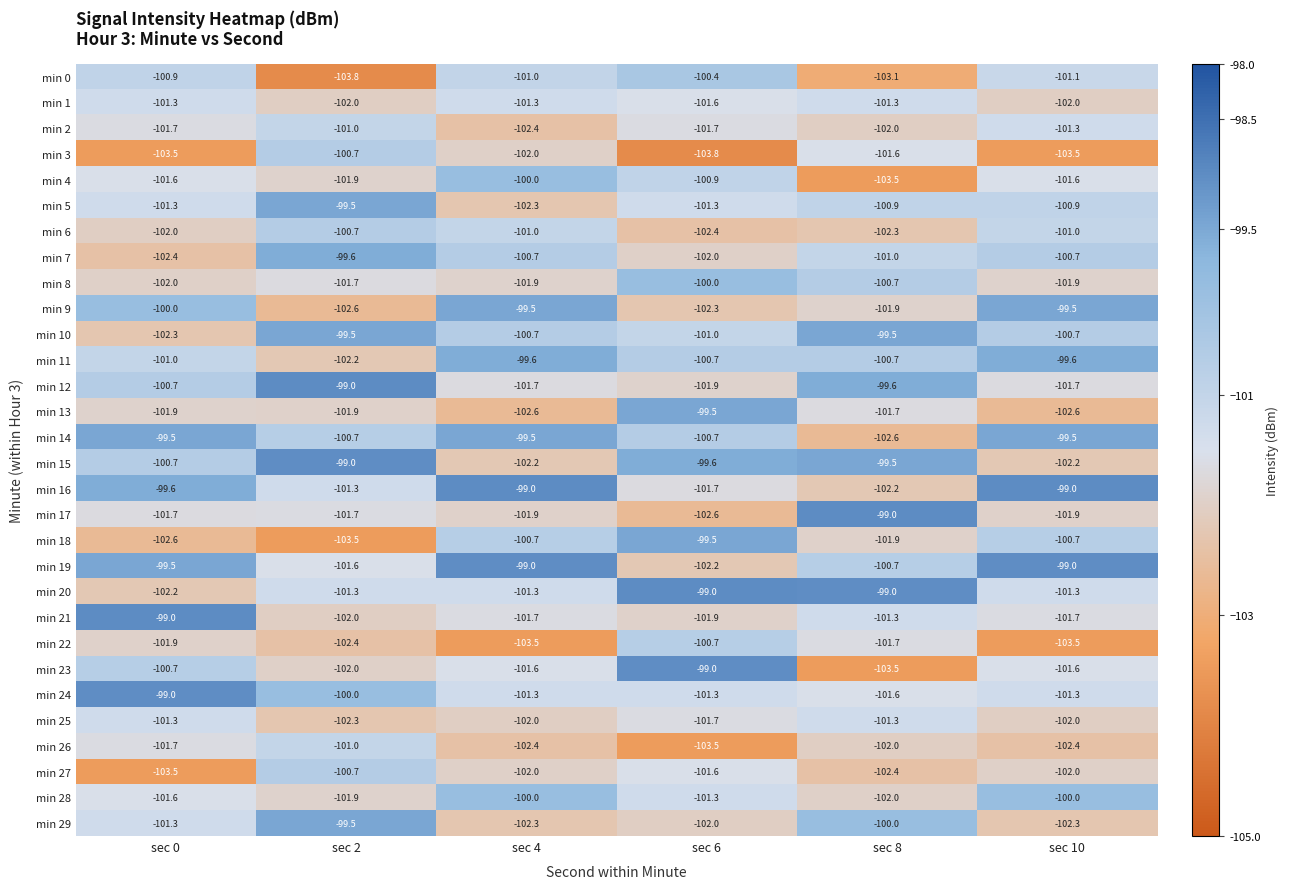

At which label does min 17 first exceed -101?

sec 8